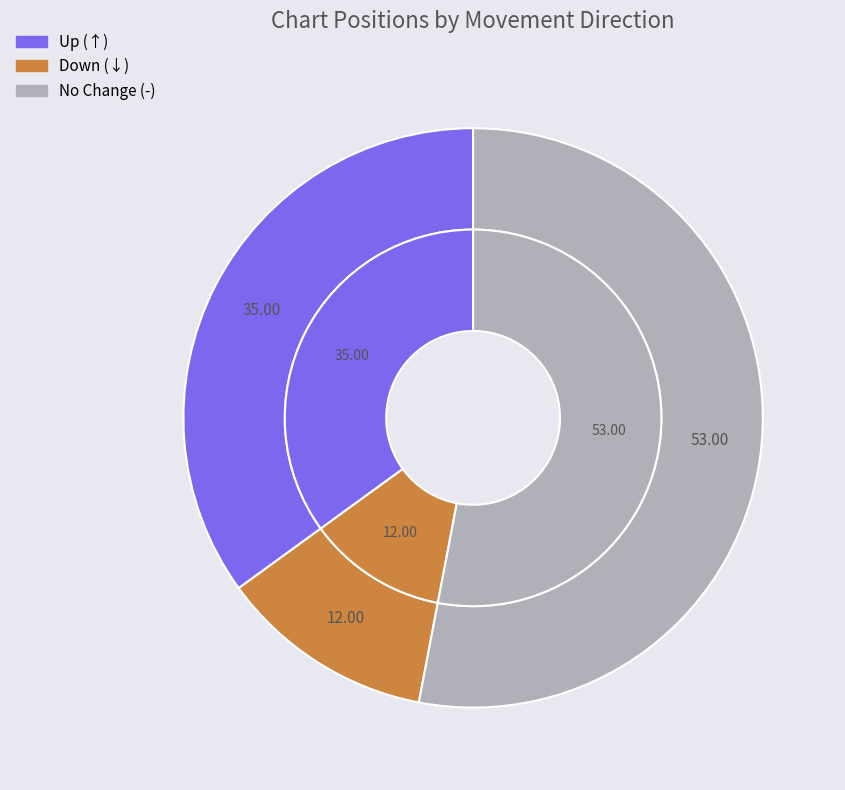

To the nearest percent, what is the average slice percentage?

33%